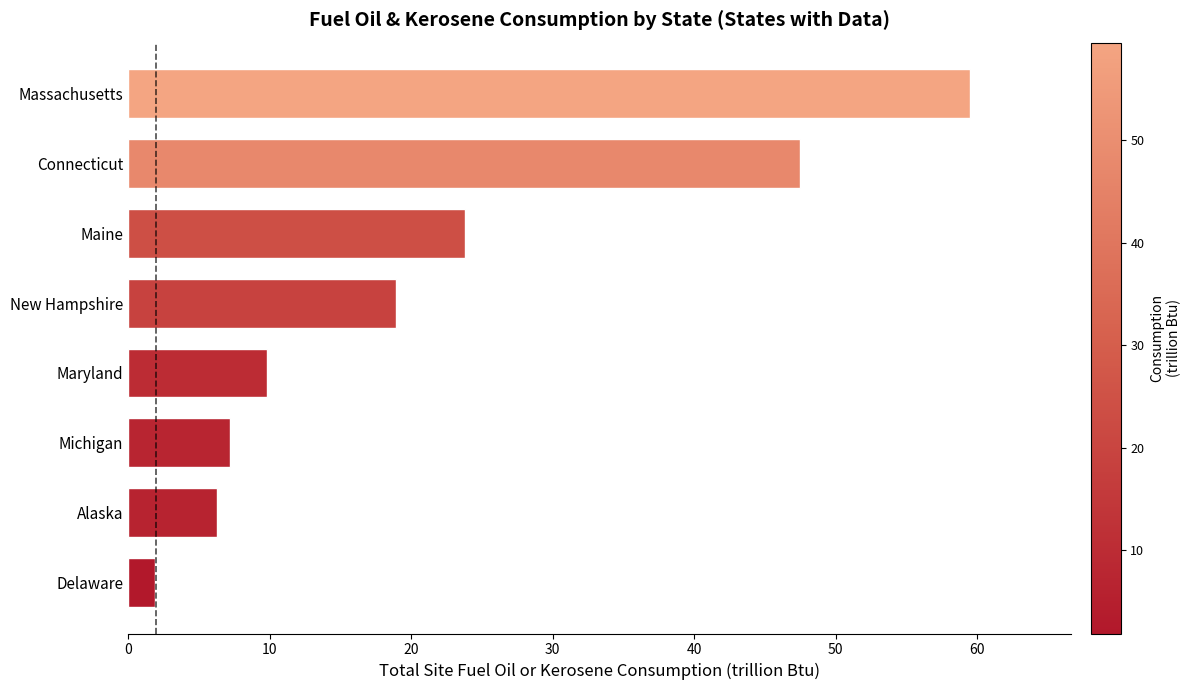

At which label is the value closest to 30?

Maine